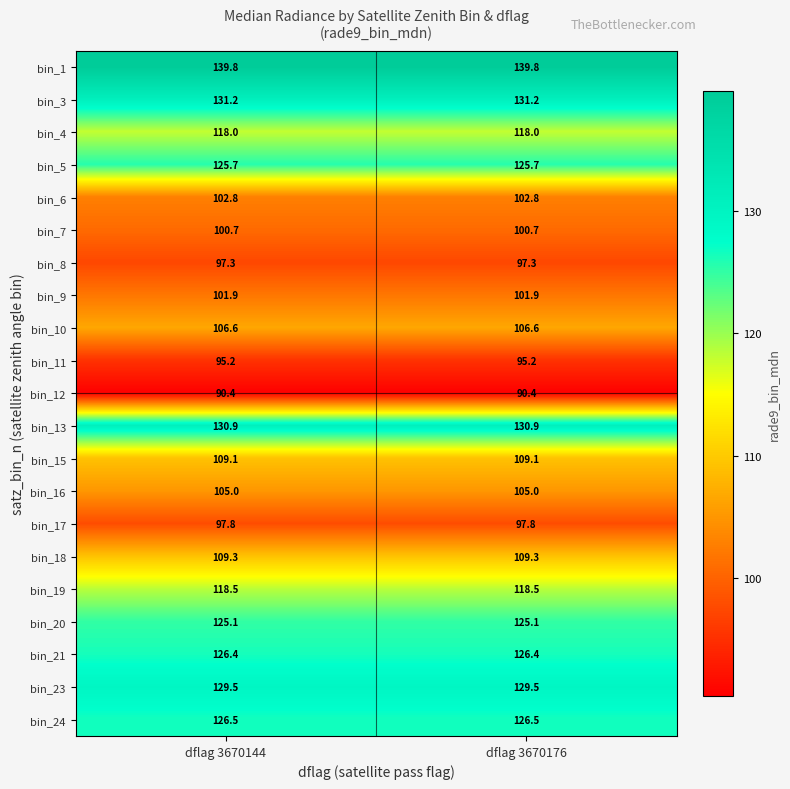

What is the approximate value of bin_4 at dflag 3670176?

118.0